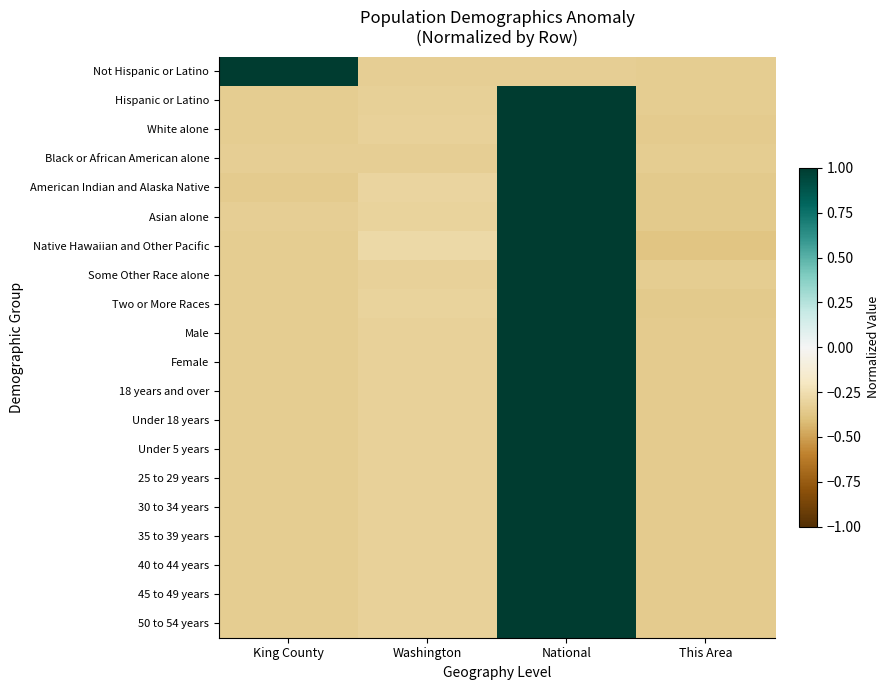

Rank the series by their maximum value, from highest to lowest.

Black or African American alone, Not Hispanic or Latino, Hispanic or Latino, Some Other Race alone, Under 18 years, Female, 45 to 49 years, 40 to 44 years, Under 5 years, 18 years and over, 35 to 39 years, Male, 50 to 54 years, 30 to 34 years, 25 to 29 years, White alone, Asian alone, Two or More Races, American Indian and Alaska Native, Native Hawaiian and Other Pacific